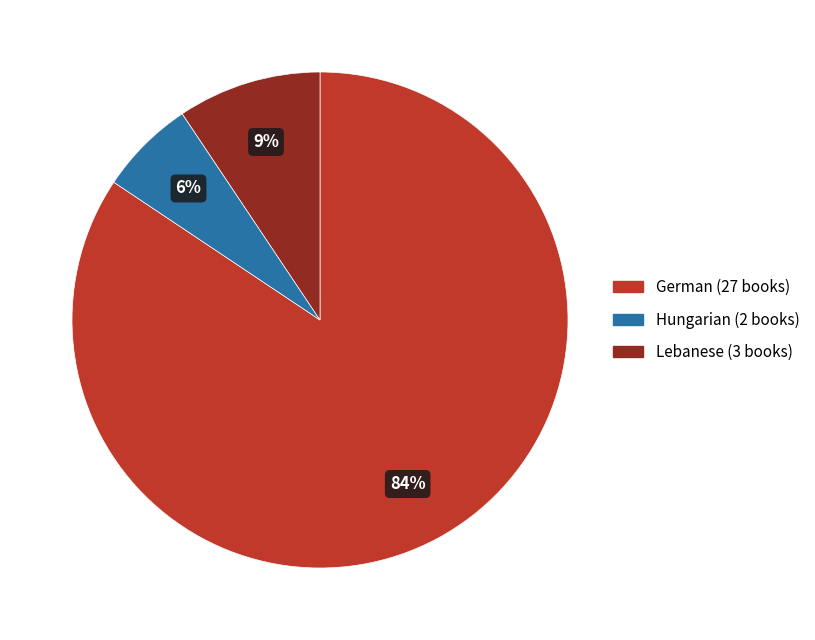

To the nearest percent, what percentage of the pie is Lebanese?

9%